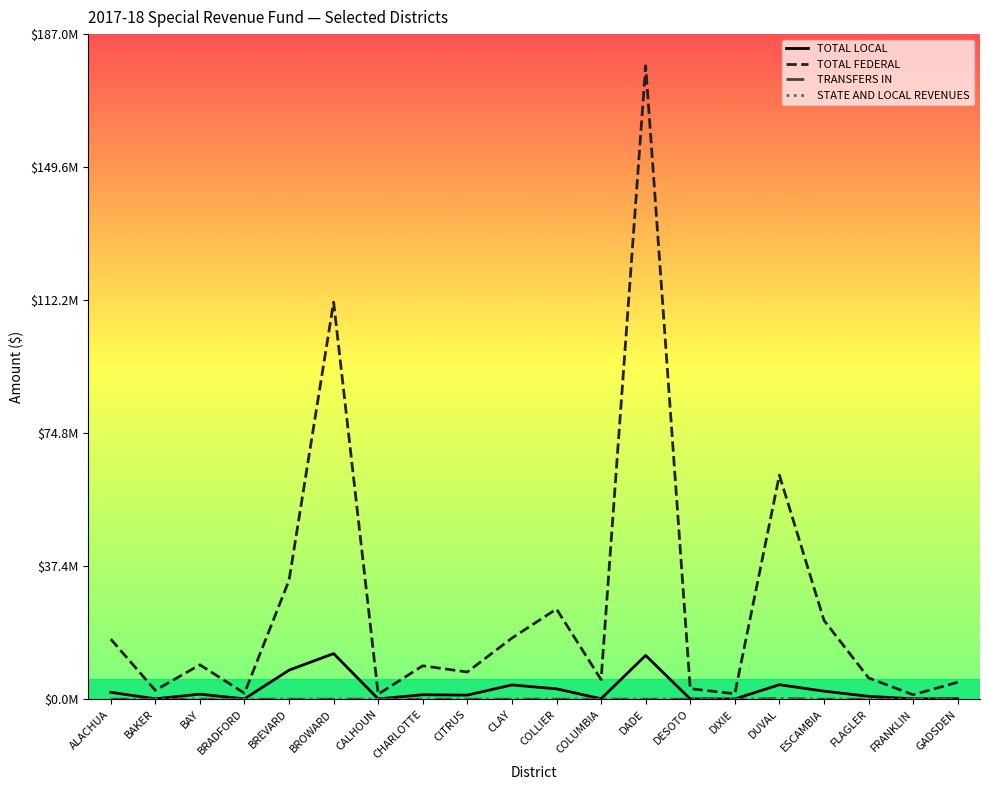

Which series has the largest total across all categories?

TOTAL FEDERAL